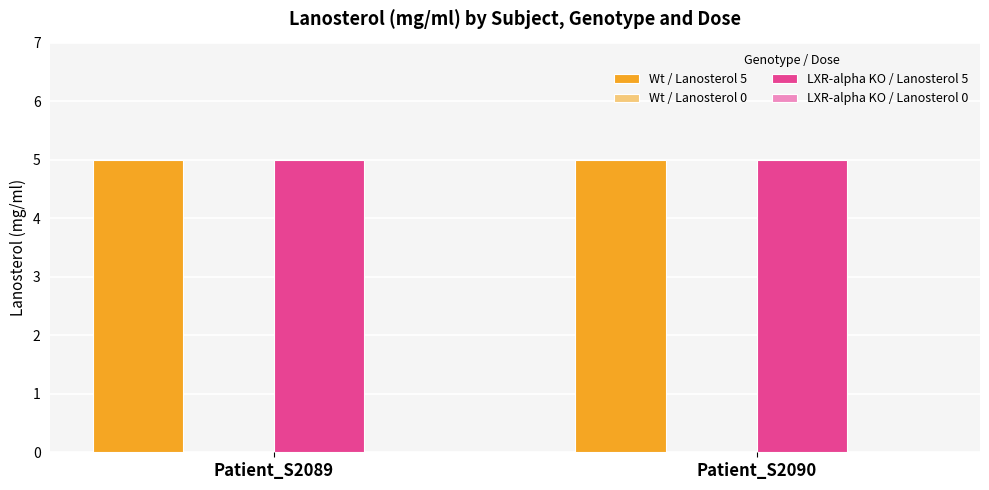

What is the difference between the highest and lowest values at Patient_S2089?

5